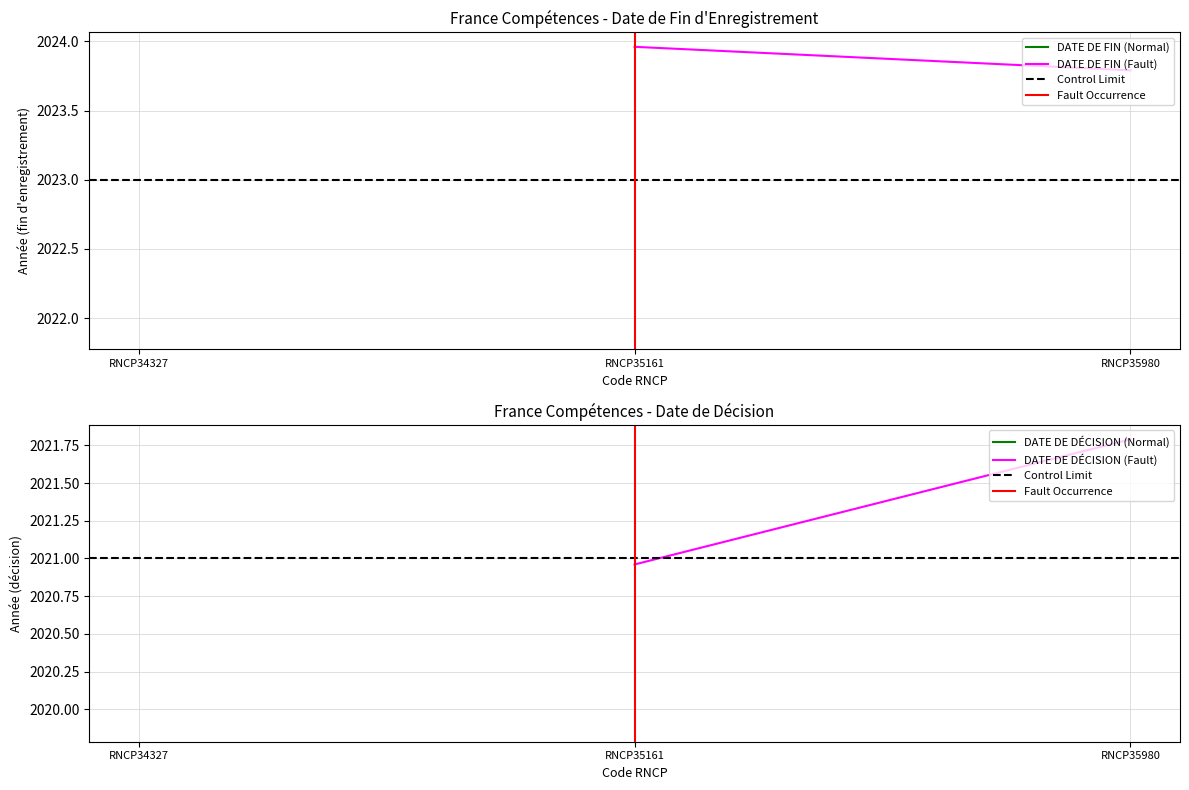

List the series in order of their peak value, highest first.

DATE DE FIN (Fault), DATE DE DÉCISION (Fault), Control Limit, Fault Occurrence